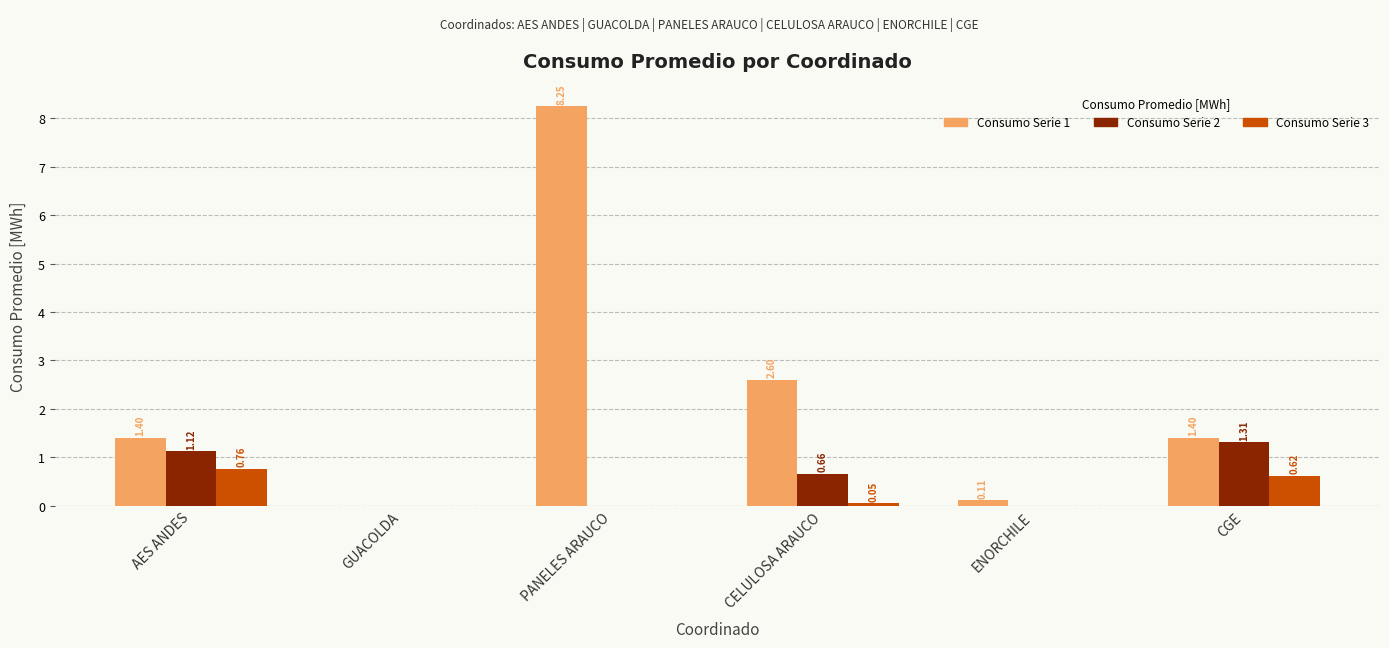

Which category has the highest value across all series?

PANELES ARAUCO